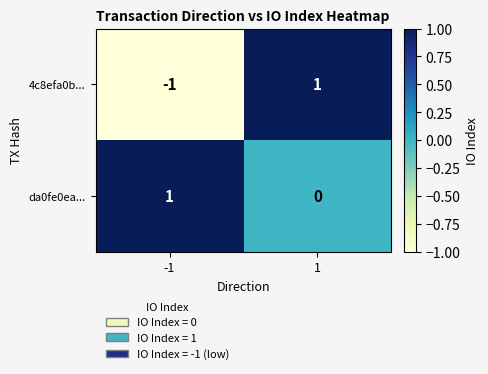

Count the number of categories in the chart.

2